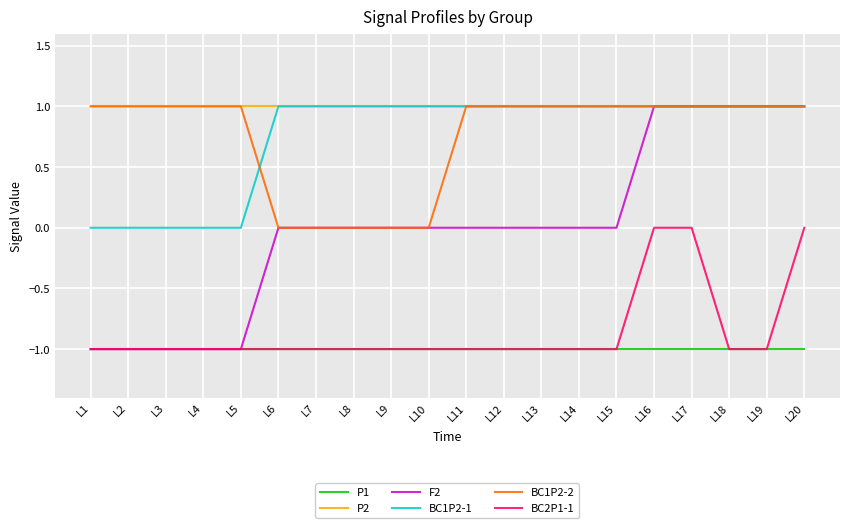

The BC1P2-1 series shows 2 at L13. True or false?

False